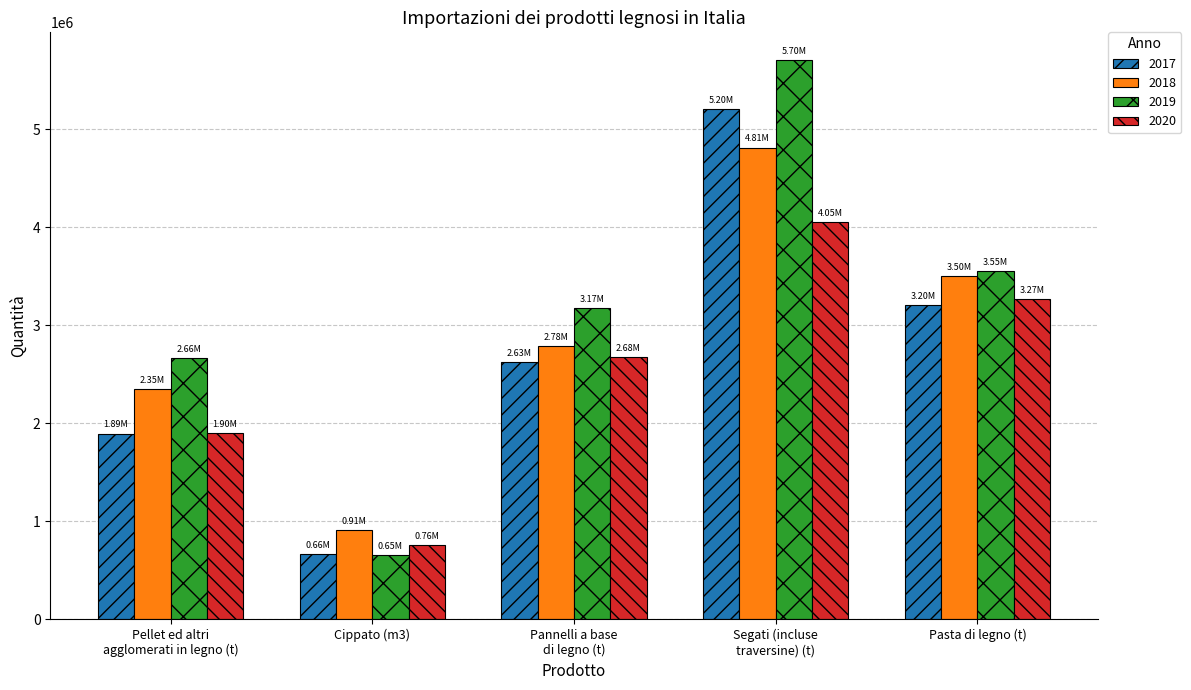

Between Pellet ed altri
agglomerati in legno (t) and Cippato (m3), which series saw the biggest shift?

2019